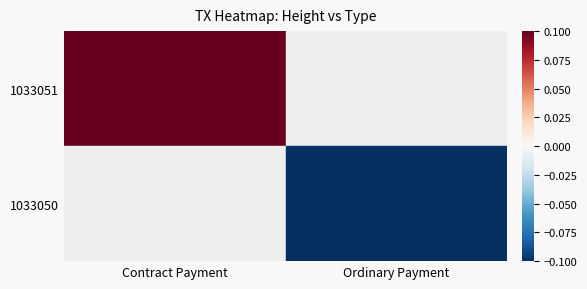

Rank the series by their maximum value, from highest to lowest.

1033051, 1033050